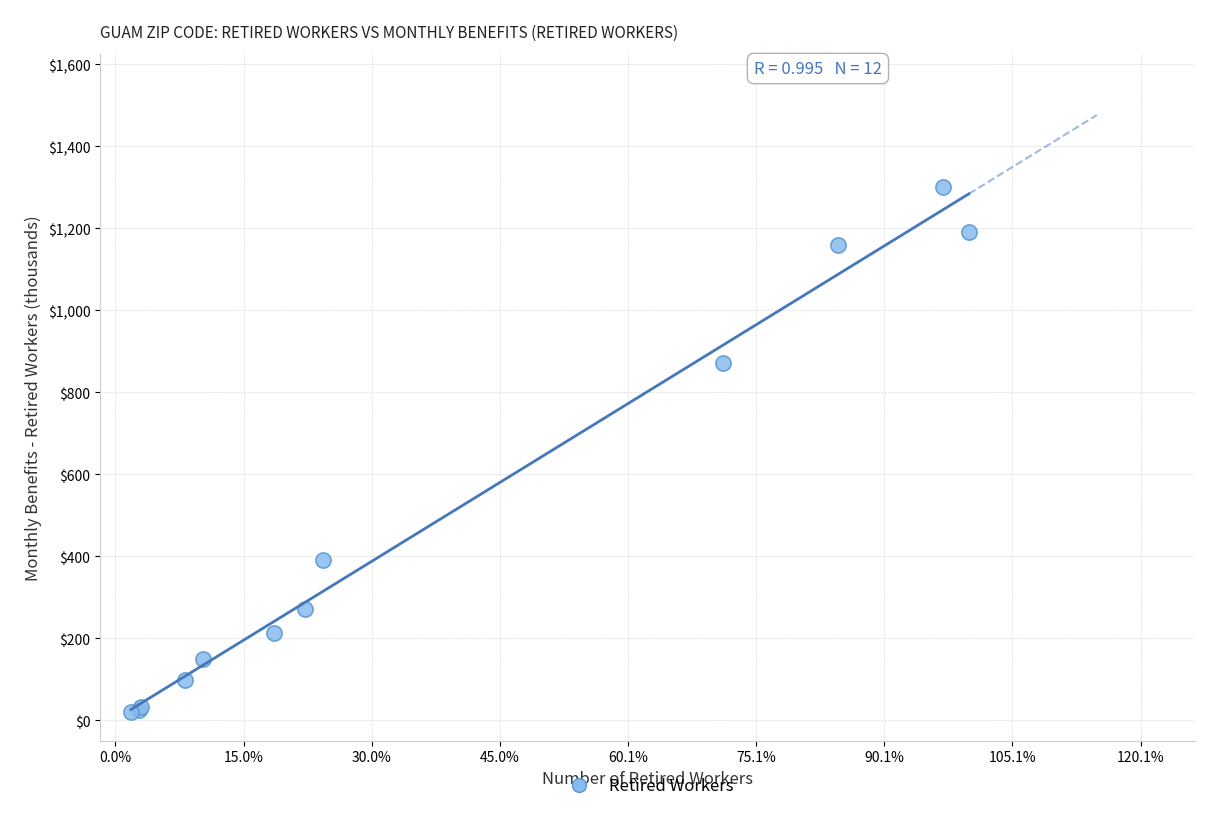

What Y value in the scatter plot is closest to 660?

872